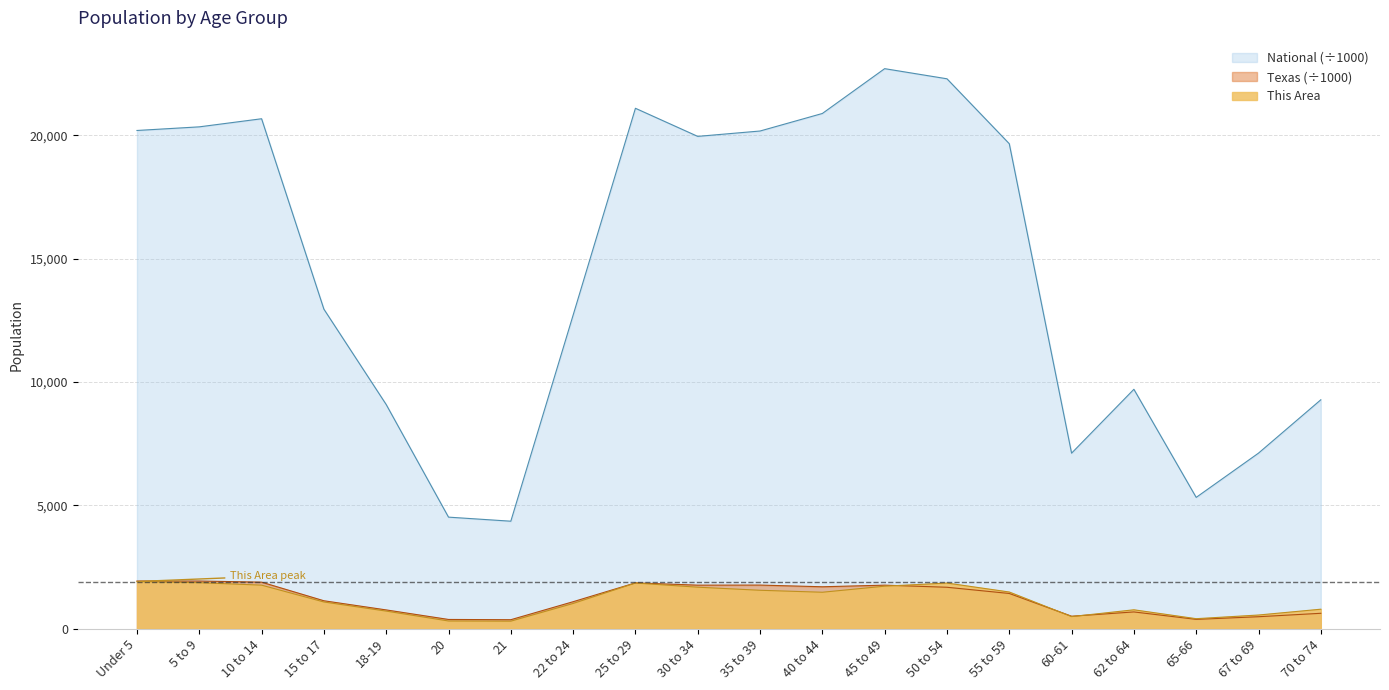

At which category does the chart reach its peak across all series?

45 to 49